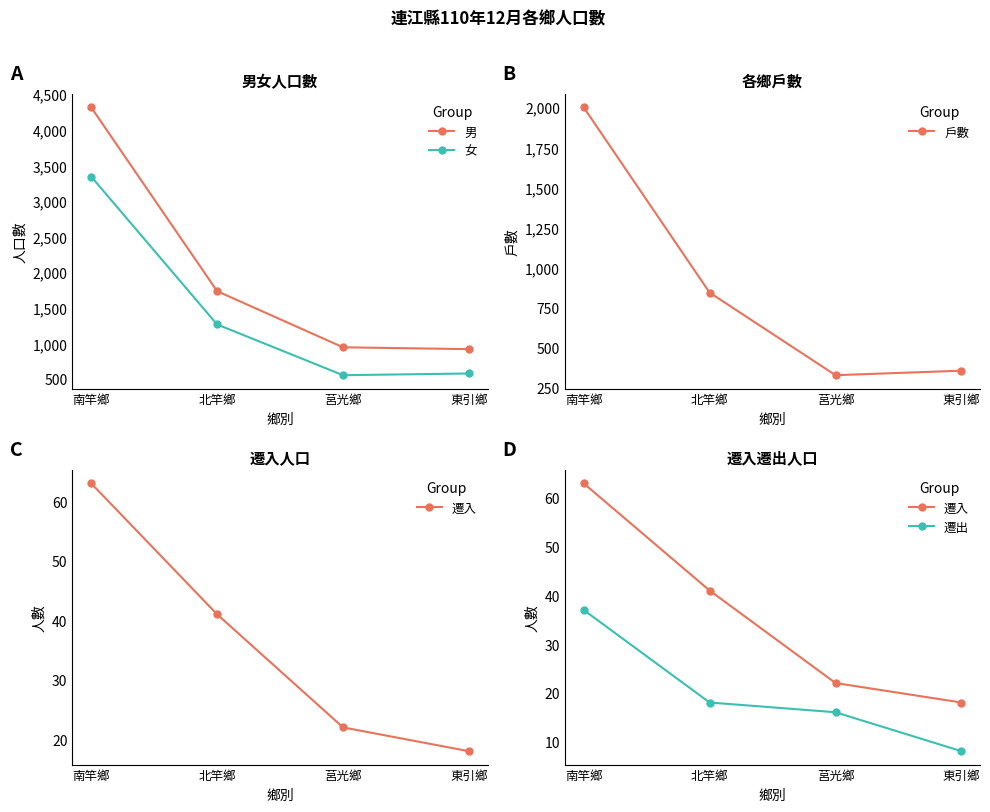

Is it true that 遷出 equals 51 at 南竿鄉?

False